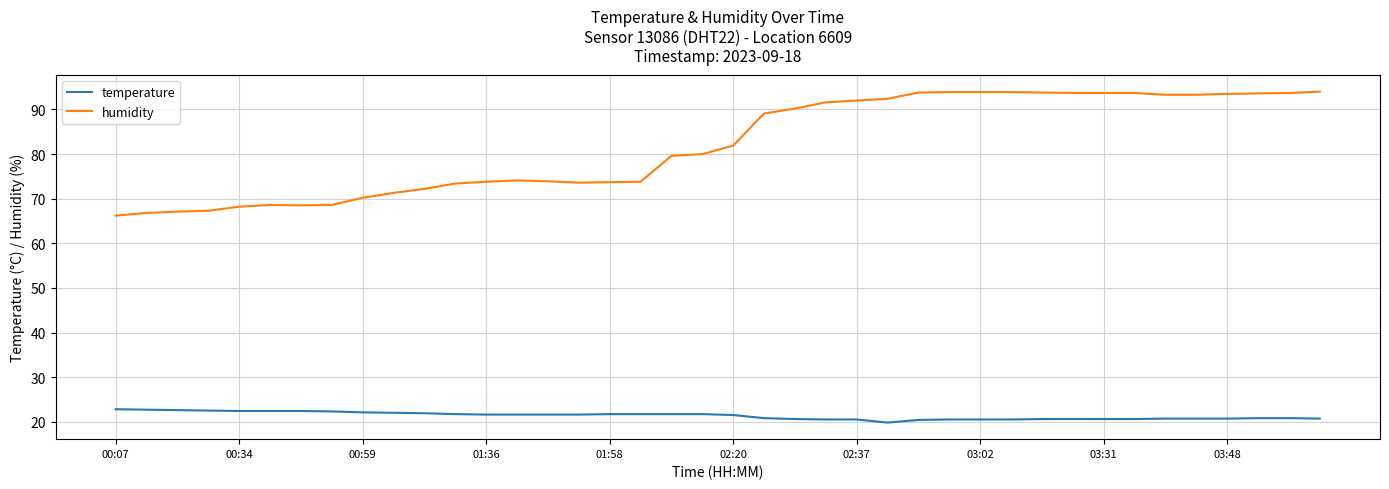

Which series has the largest total across all categories?

humidity